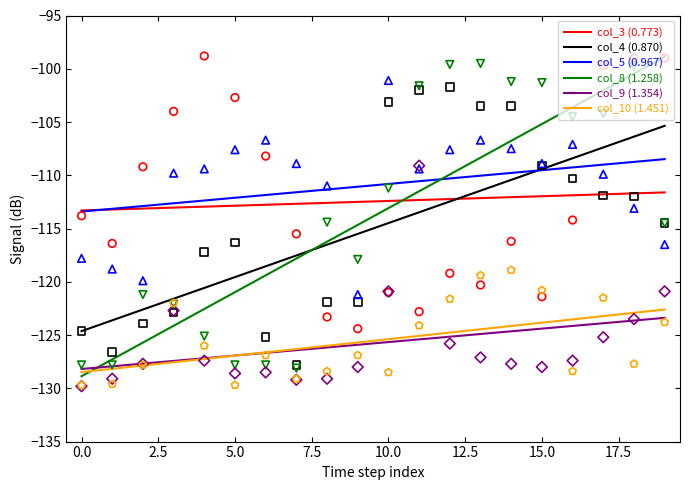

At how many categories does at least one series exceed -101?

6